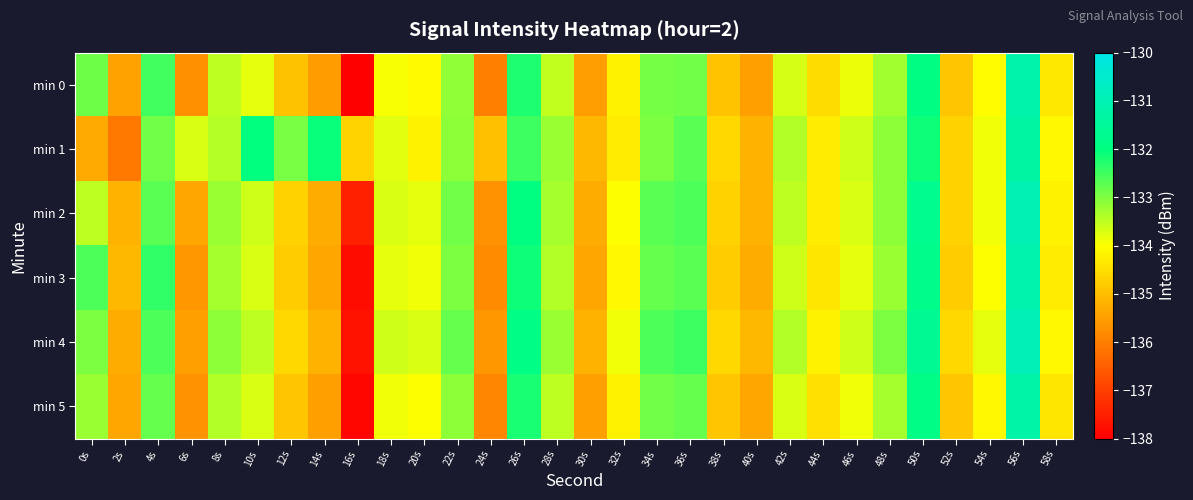

Between 2s and 38s, which is larger?

38s